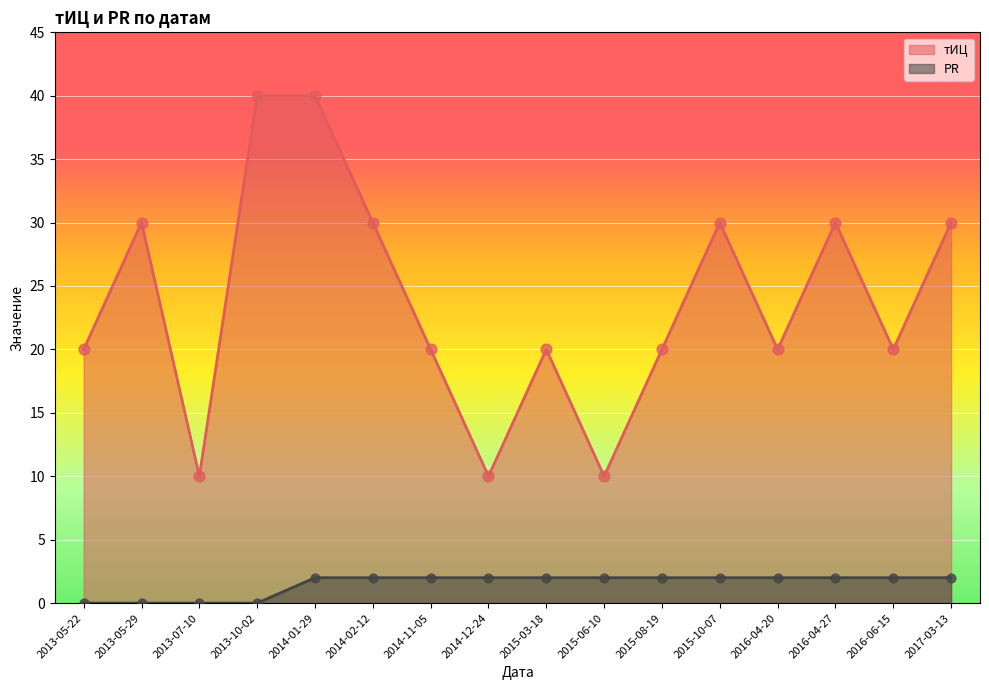

What are all the series names shown in the legend?

тИЦ, PR